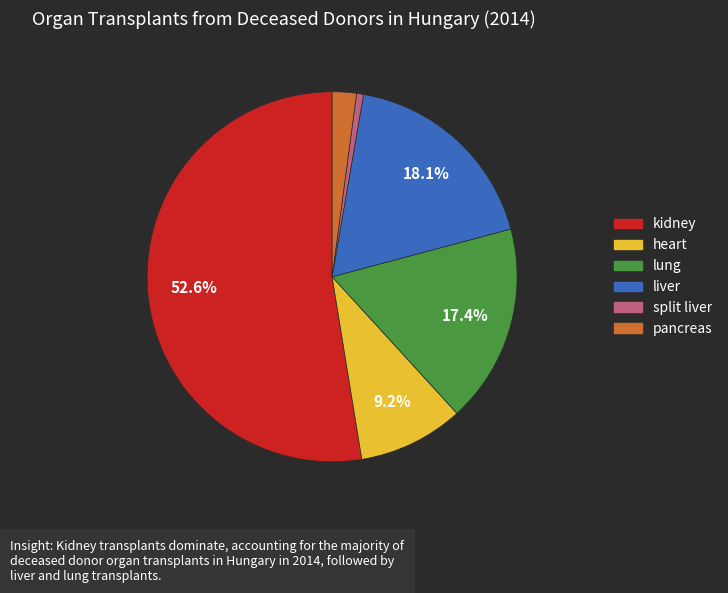

True or false: split liver accounts for 11% of the total.

False